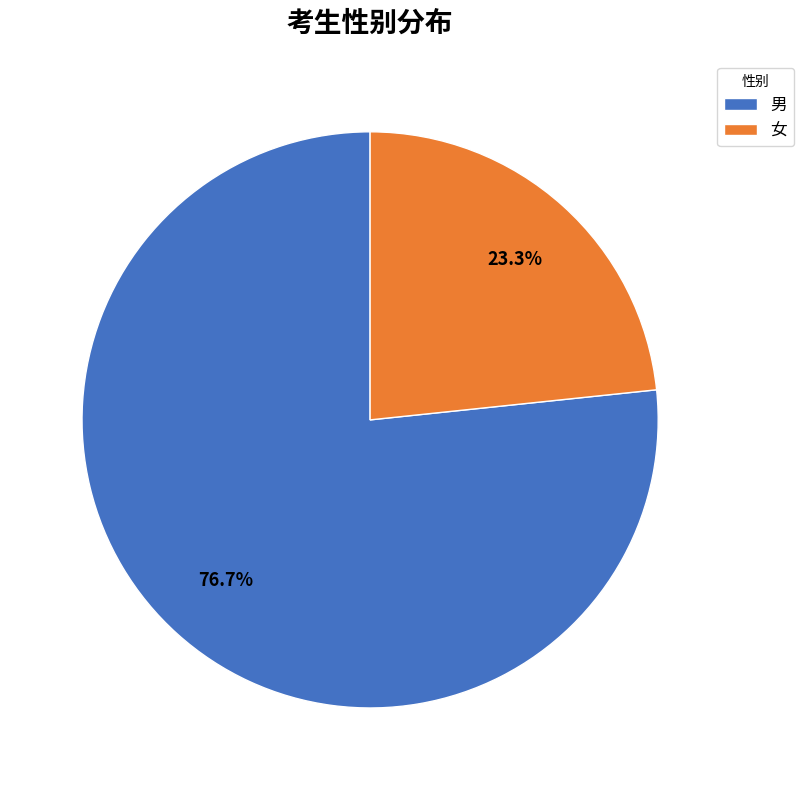

What is the ratio of the value at 男 to the value at 女?

3.3